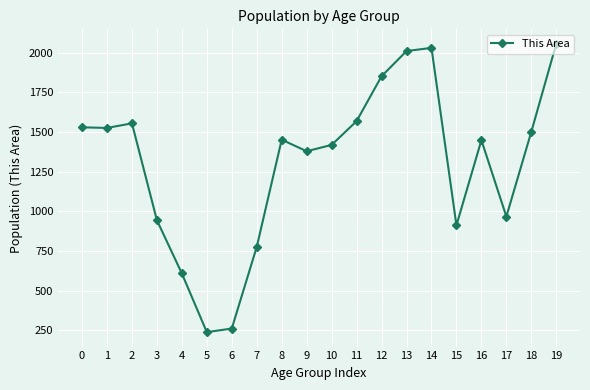

What is the ratio of the value at 12 to the value at 10?

1.3